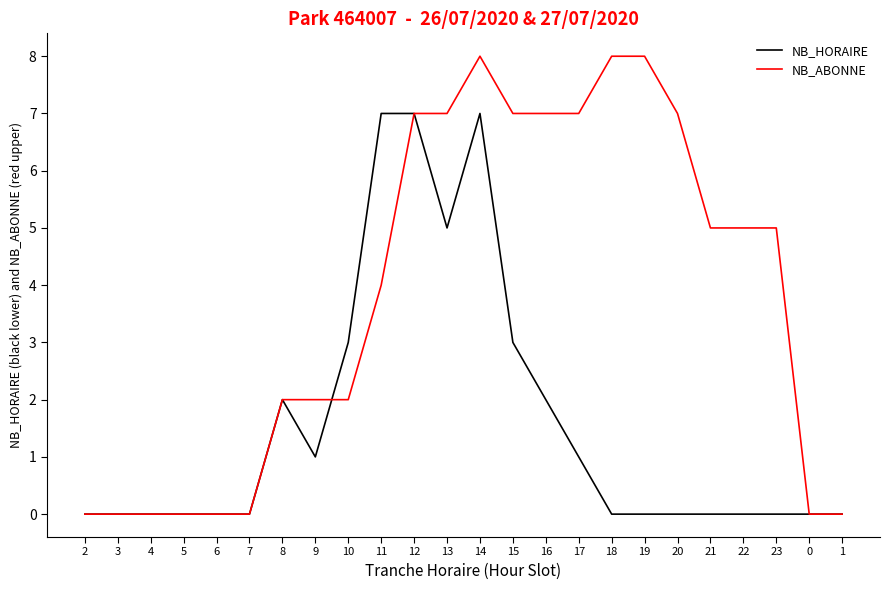

True or false: NB_ABONNE and NB_HORAIRE intersect in this chart.

True